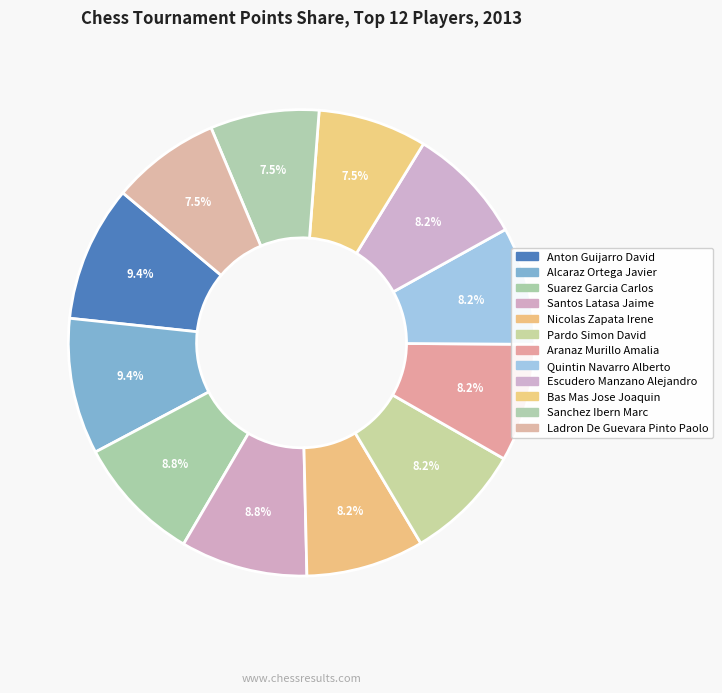

Is there a majority slice in this chart?

No